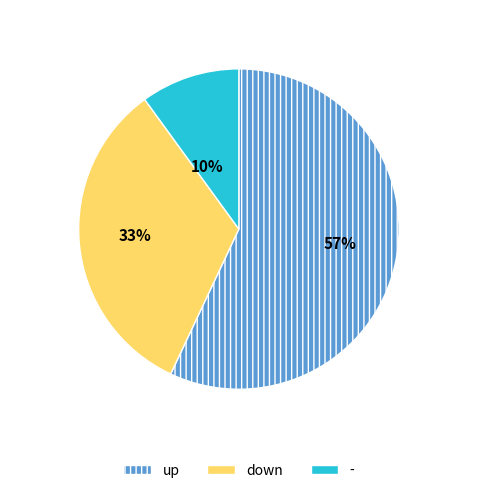

To the nearest percent, what is the difference between the down and - slice percentages?

23%